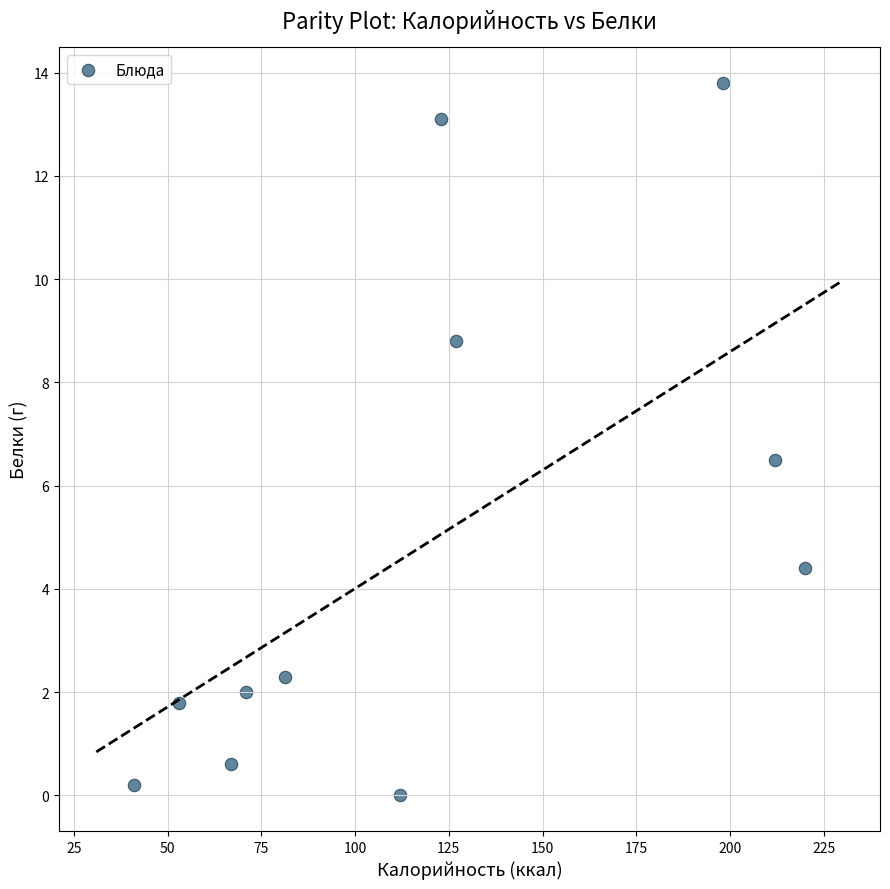

What Y value in the scatter plot is closest to 6?

6.5